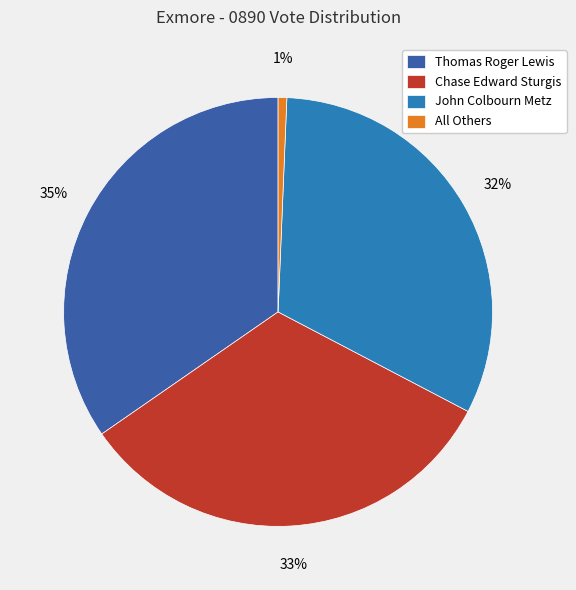

Is there any slice that represents more than half of the pie?

No